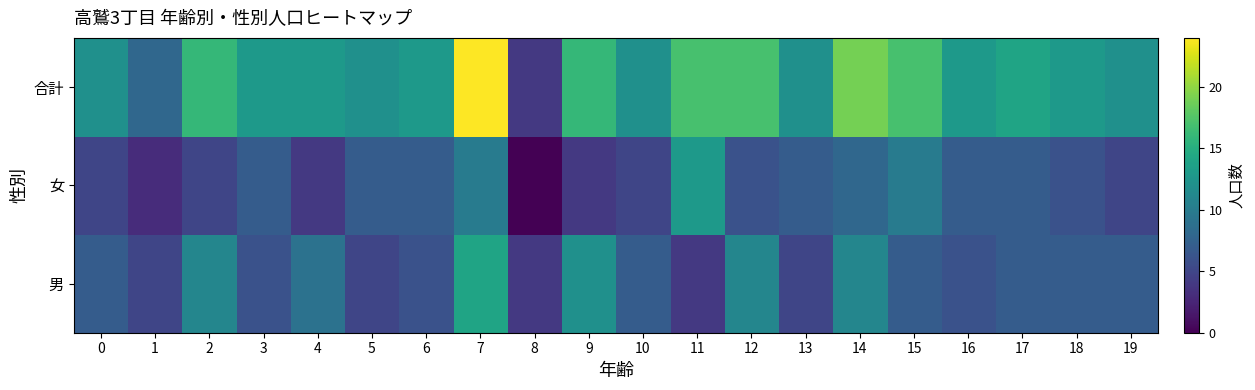

Reading left to right, transcribe all the data shown in this chart.

男: 0=7	1=5	2=11	3=6	4=9	5=5	6=6	7=14	8=4	9=12	10=7	11=4	12=11	13=5	14=11	15=7	16=6	17=7	18=7	19=7
女: 0=5	1=3	2=5	3=7	4=4	5=7	6=7	7=10	8=0	9=4	10=5	11=13	12=6	13=7	14=8	15=10	16=7	17=7	18=6	19=5
合計: 0=12	1=8	2=16	3=13	4=13	5=12	6=13	7=24	8=4	9=16	10=12	11=17	12=17	13=12	14=19	15=17	16=13	17=14	18=13	19=12